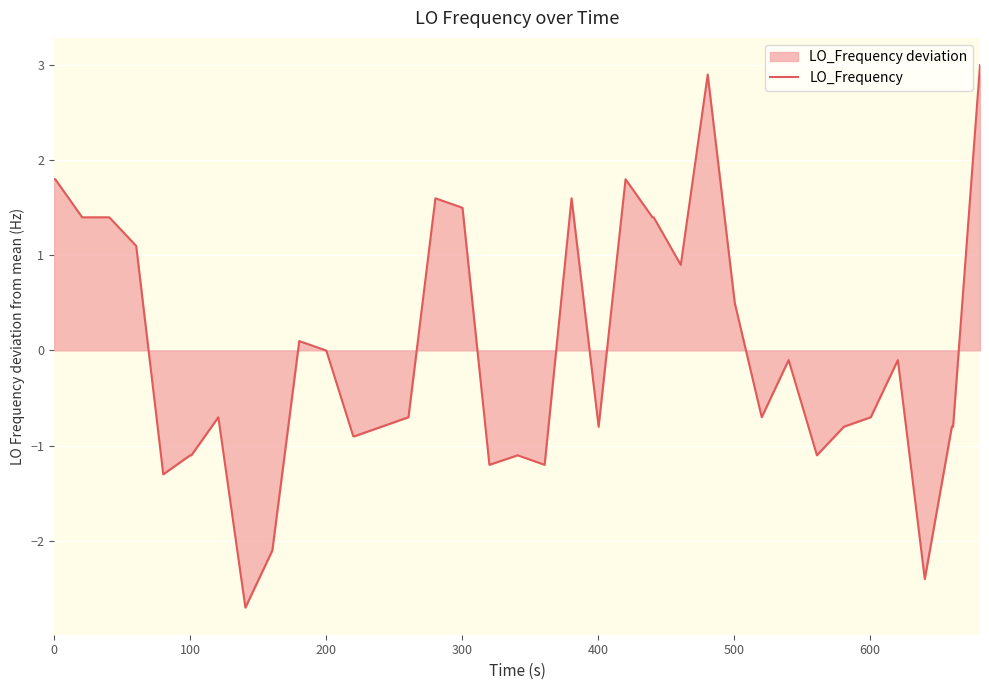

What is the difference between the maximum and minimum values?

5.7